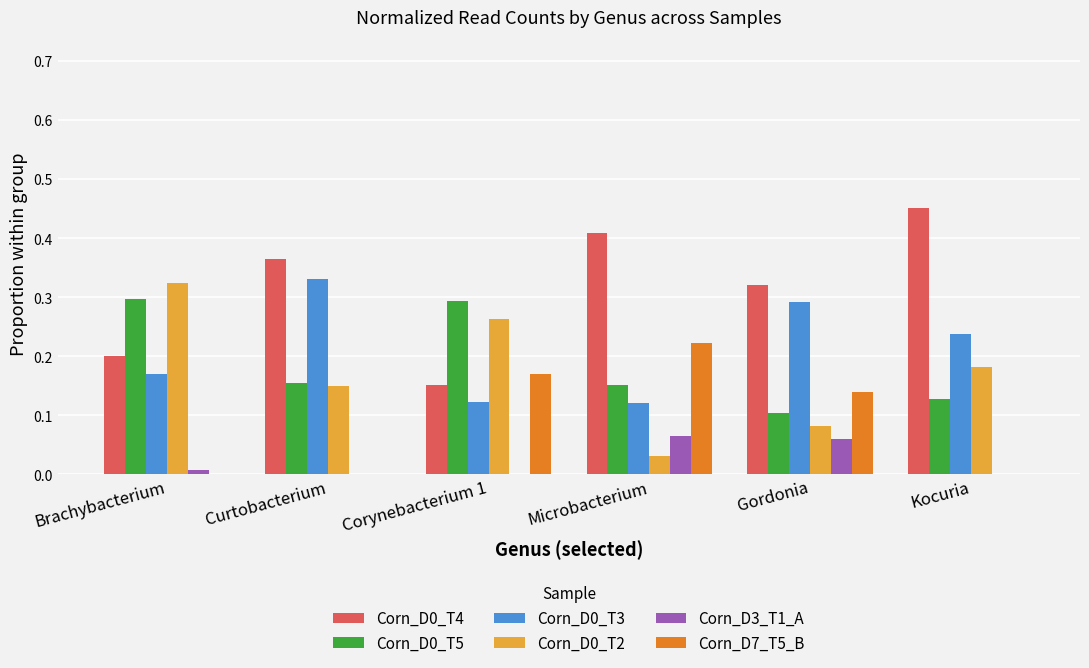

The Corn_D0_T4 series shows 0.2 at Kocuria. True or false?

False